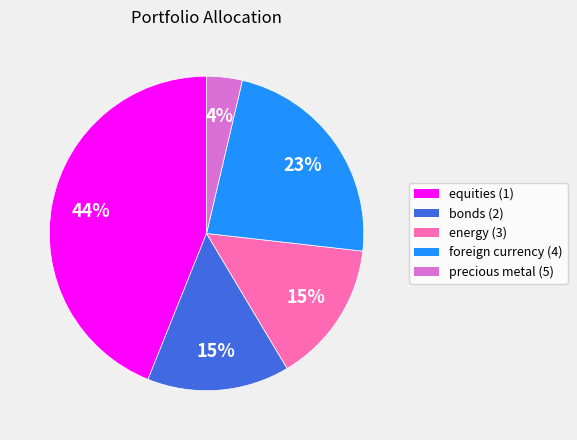

To the nearest percent, what portion does foreign currency (4) represent?

23%